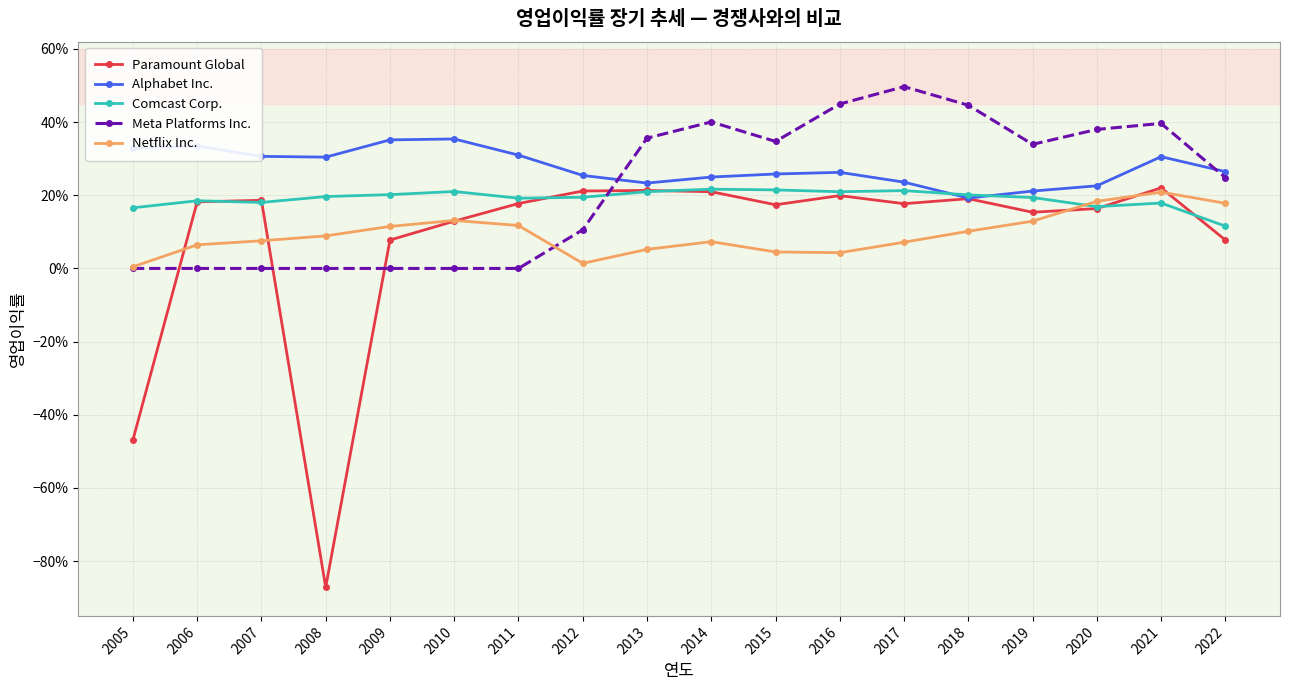

The Comcast Corp. series shows 0.3 at 2011. True or false?

False